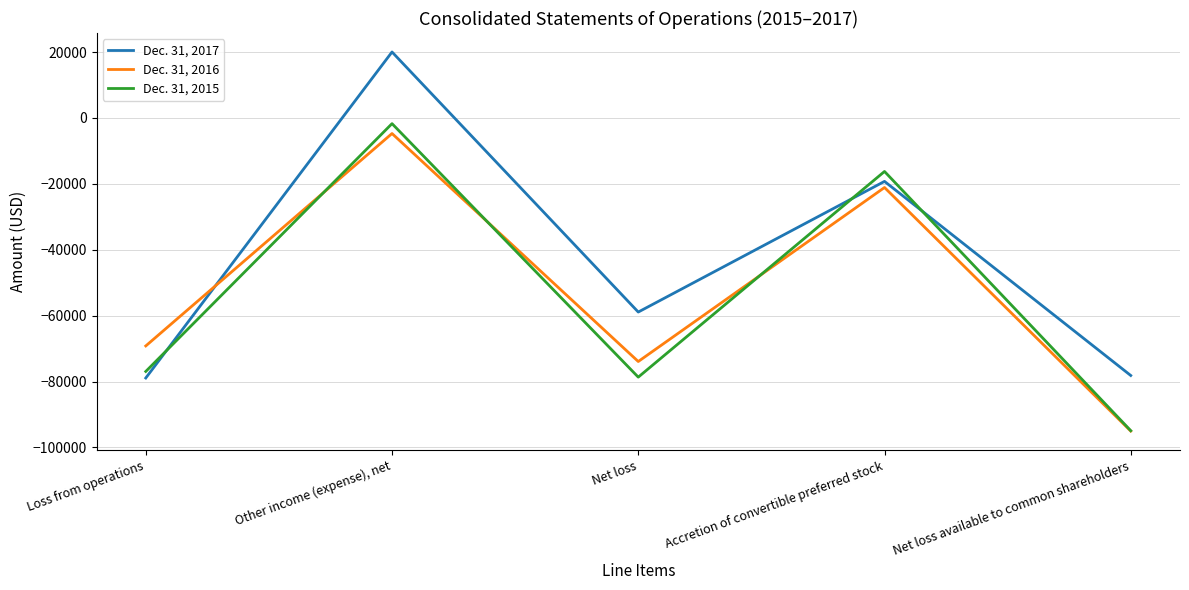

What is the difference between the second highest and second lowest values in the Dec. 31, 2016 series?

52815